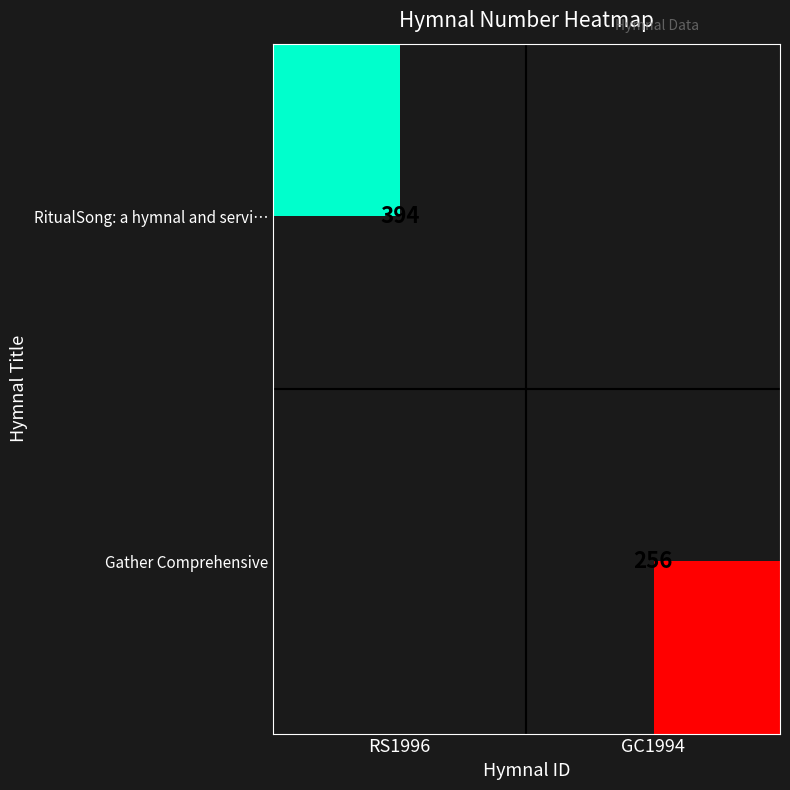

Between GC1994 and RS1996, which is larger?

RS1996